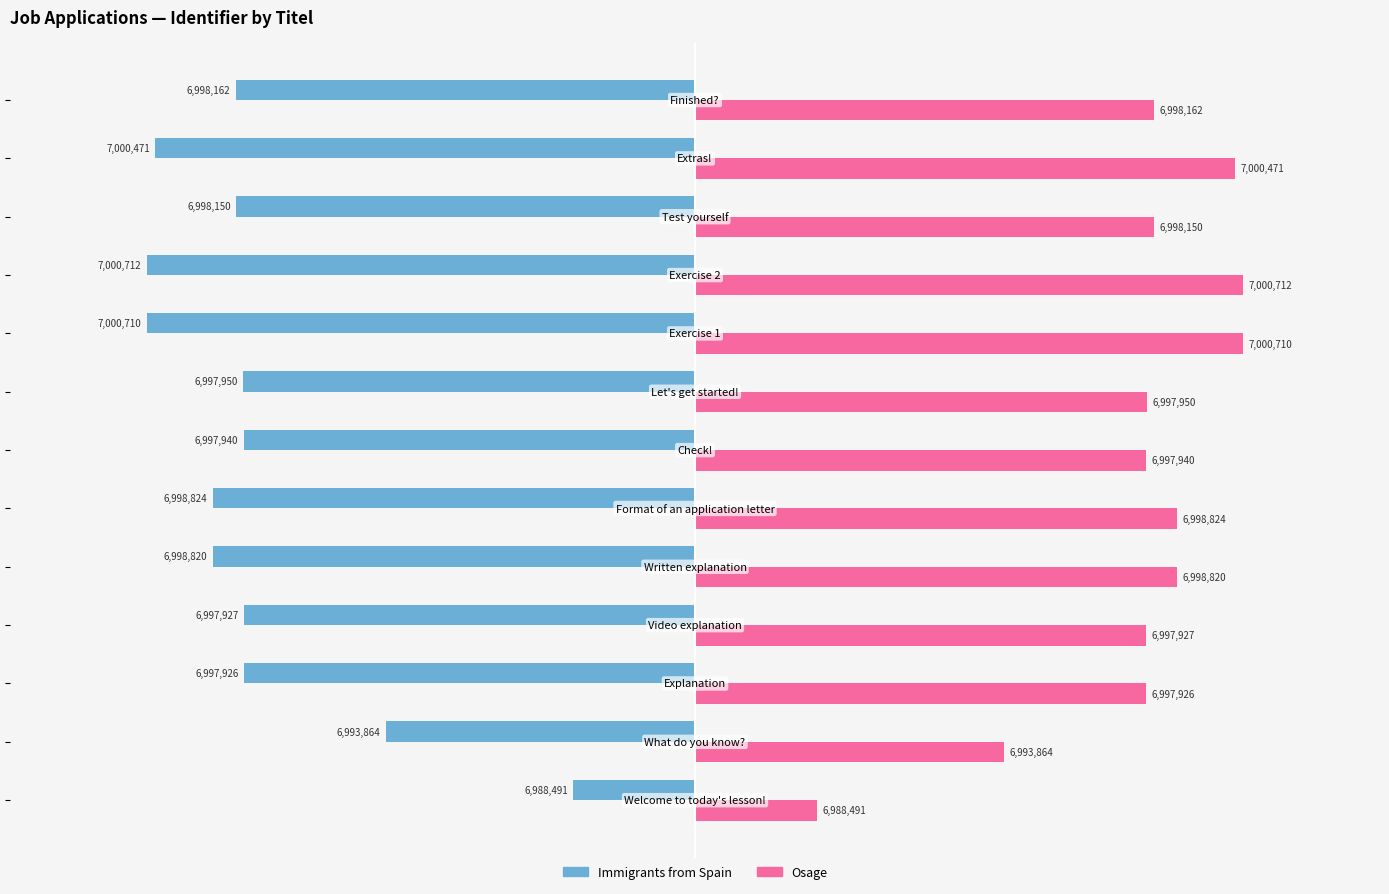

List the series in order of their peak value, lowest first.

Immigrants from Spain, Osage